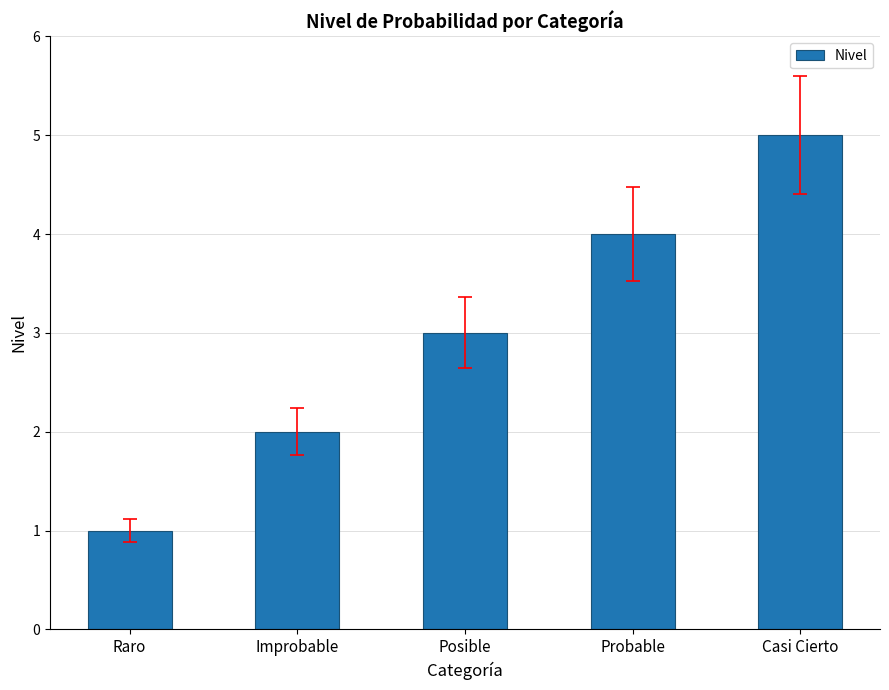

Count the number of data series in this chart.

1